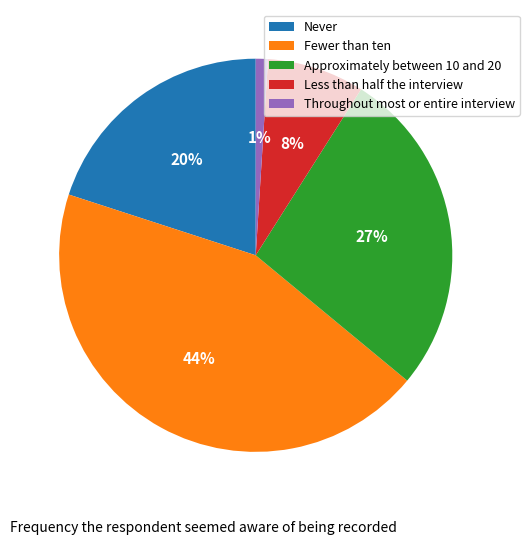

To the nearest percent, what is the average slice percentage?

20%